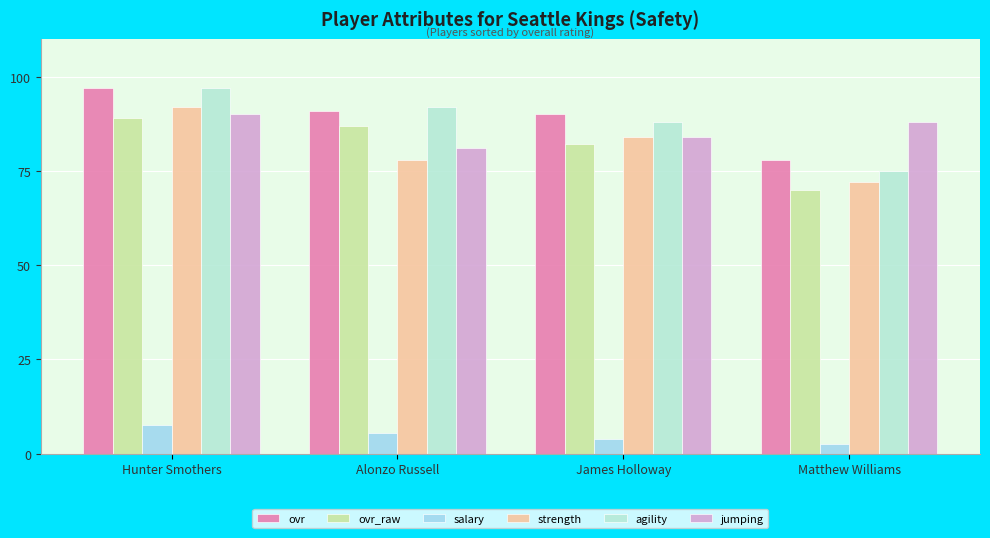

Is the value of ovr at Hunter Smothers greater than the value of ovr_raw at Matthew Williams?

Yes